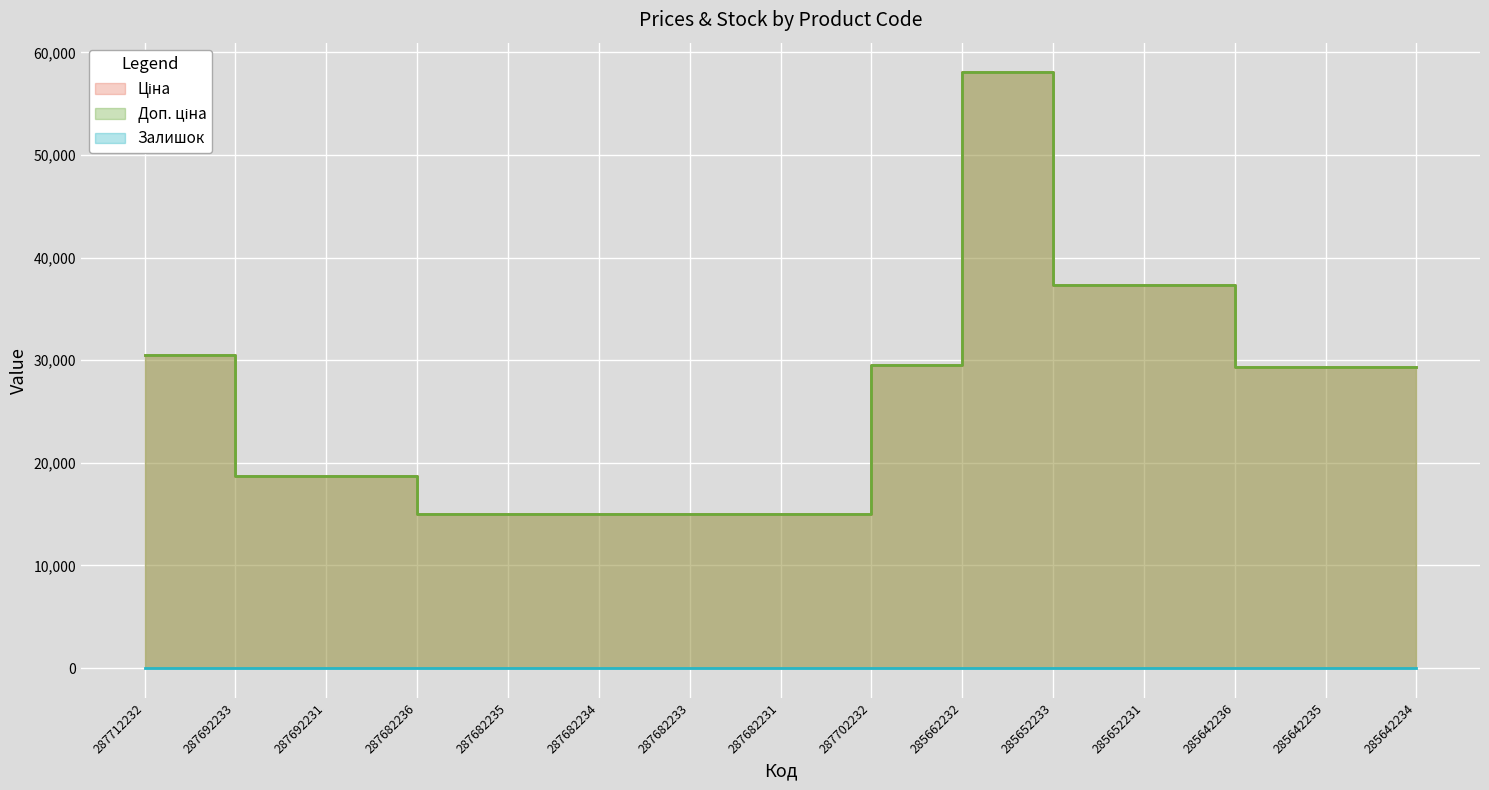

Reading left to right, what are all the values shown in this chart?

Ціна: 30512.3	18671.5	18671.5	15019.2	15019.2	15019.2	15019.2	15019.2	29548.9	58037.0	37343.0	37343.0	29294.9	29294.9	29294.9
Доп. ціна: 30512.3	18671.5	18671.5	15019.2	15019.2	15019.2	15019.2	15019.2	29548.9	58037.0	37343.0	37343.0	29294.9	29294.9	29294.9
Залишок: 0.0	0.0	0.0	0.0	0.0	0.0	0.0	0.0	0.0	12.0	12.0	22.0	11.0	11.0	5.0